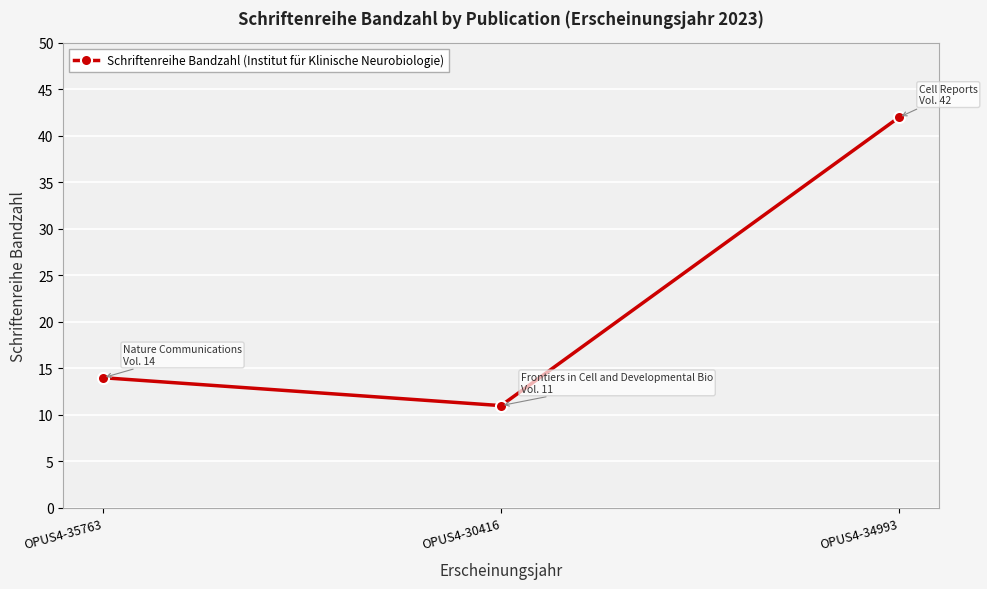

What is the change in value from OPUS4-30416 to OPUS4-34993?

+31